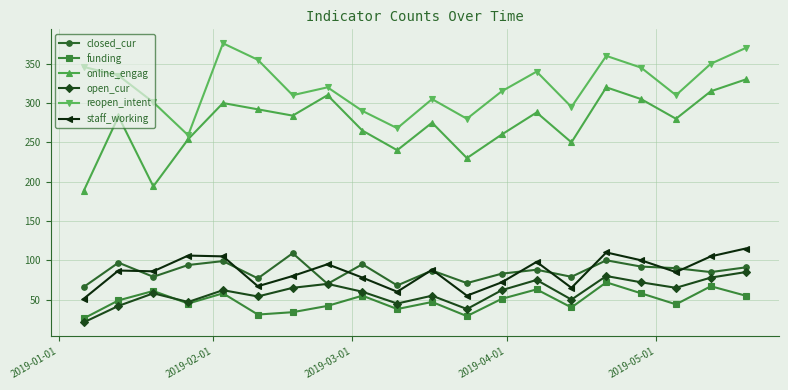

How many interior local peaks does the funding series have?

7